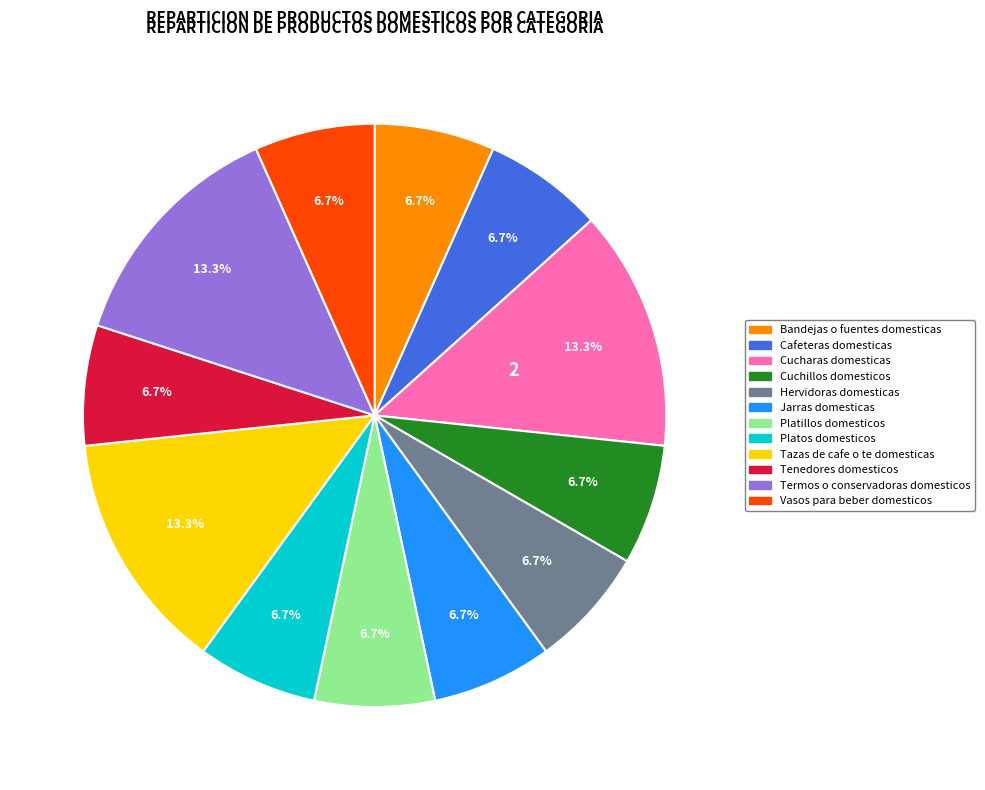

What percentage is the Vasos para beber domesticos slice, to the nearest percent?

7%